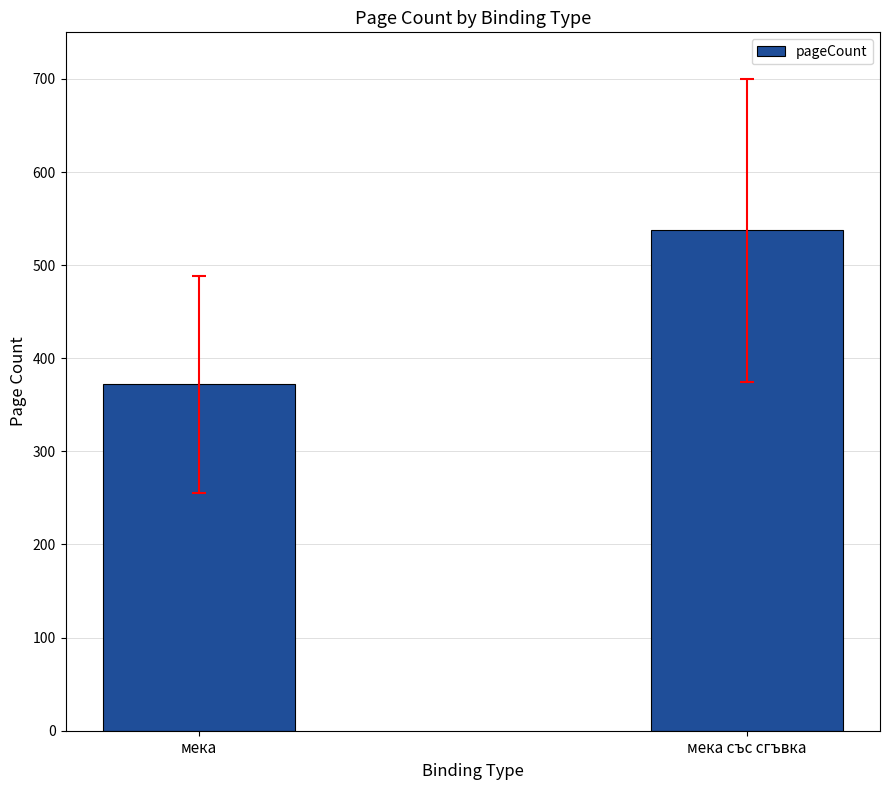

What value does the data have at мека?

372.0